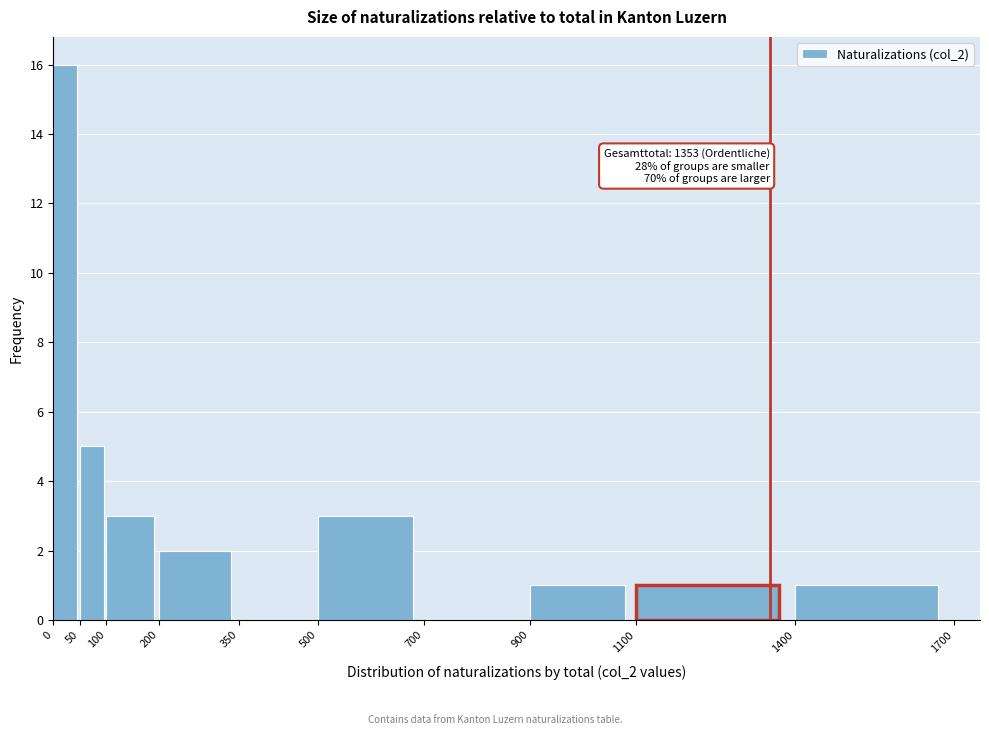

Which range on the x-axis has the tallest bar?

0 to 50